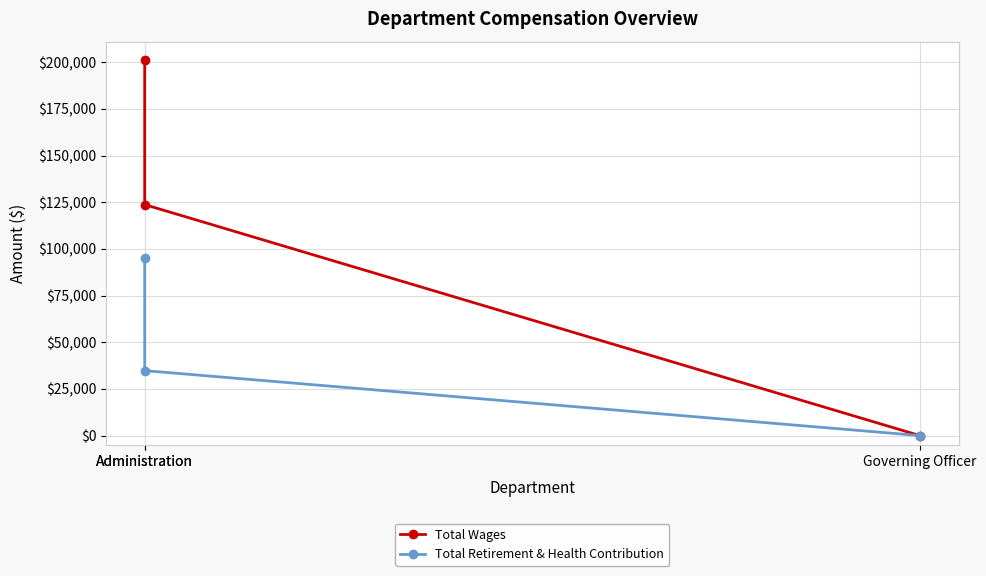

Reading left to right, what are all the values shown in this chart?

Total Wages: Administration=201027	Administration=123733	Governing Officer=0
Total Retirement & Health Contribution: Administration=95088	Administration=34796	Governing Officer=0